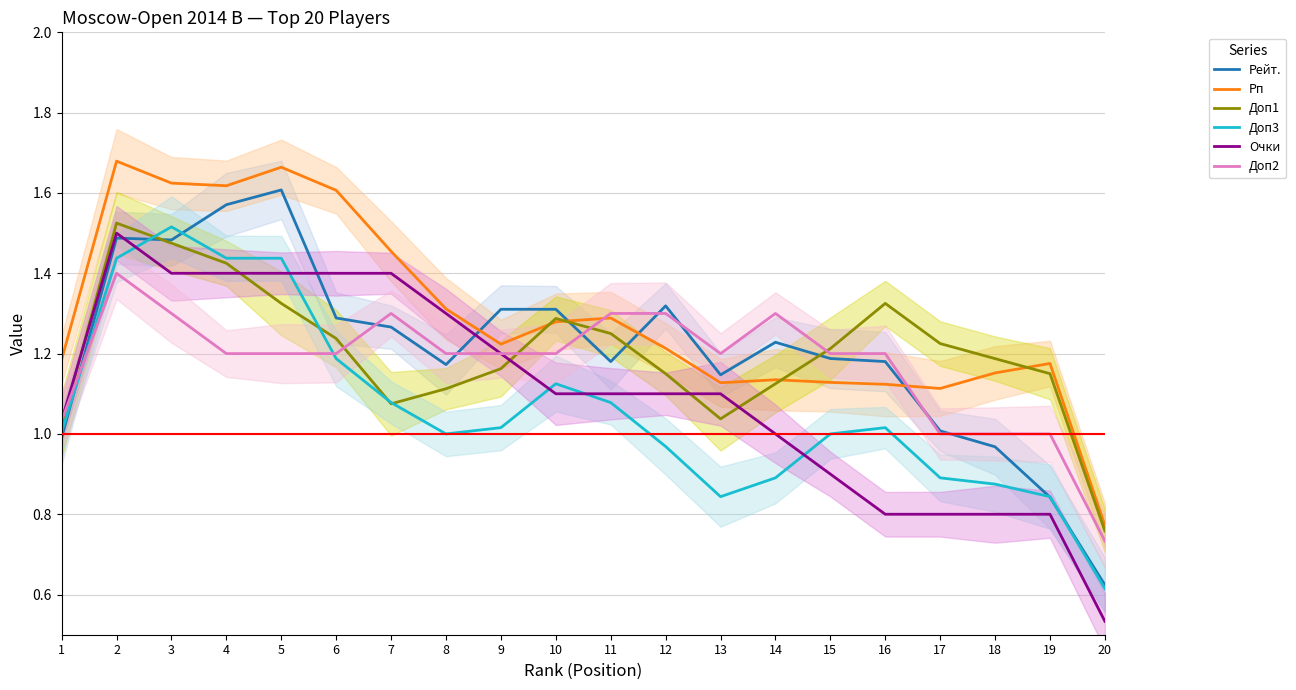

Where is the first local maximum for Рейт.?

2